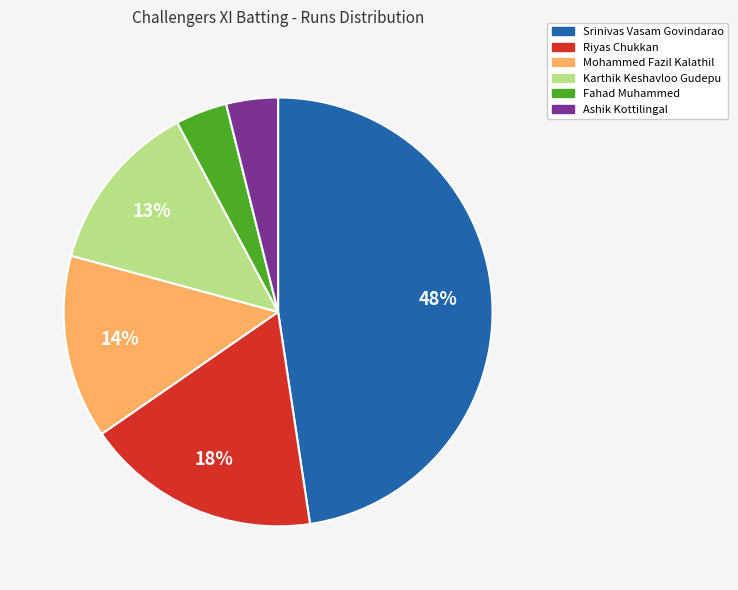

To the nearest percent, what is the difference between the Riyas Chukkan and Mohammed Fazil Kalathil slice percentages?

4%